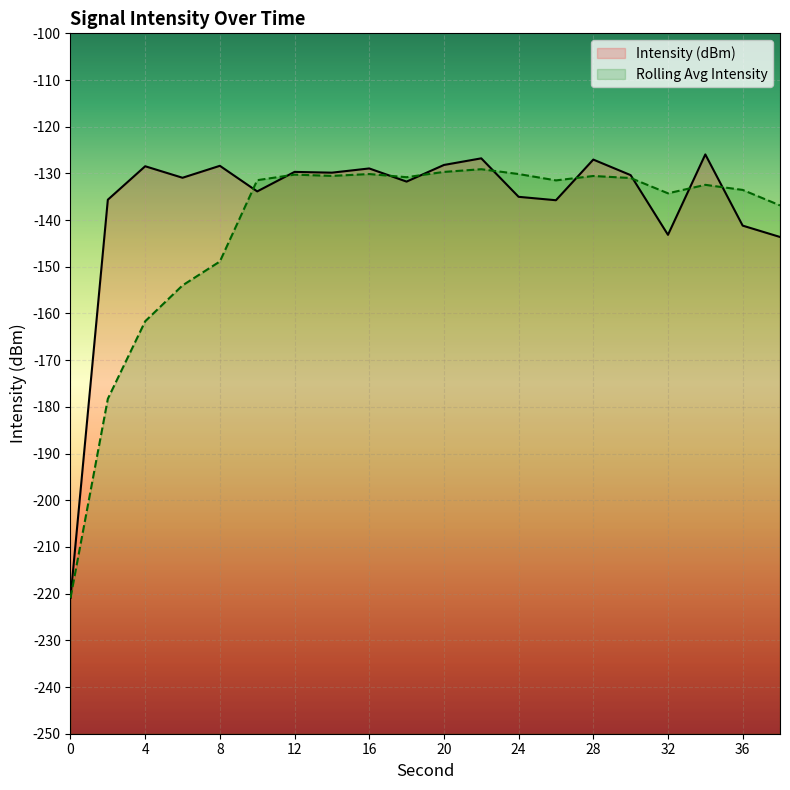

At which category does the data reach its first local valley?

6